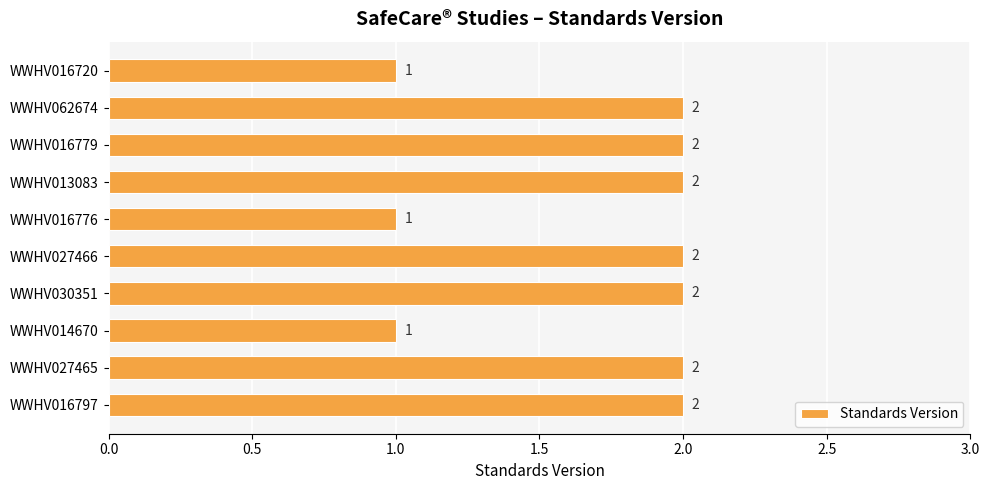

What is the sum of the values at WWHV027465 and WWHV030351?

4